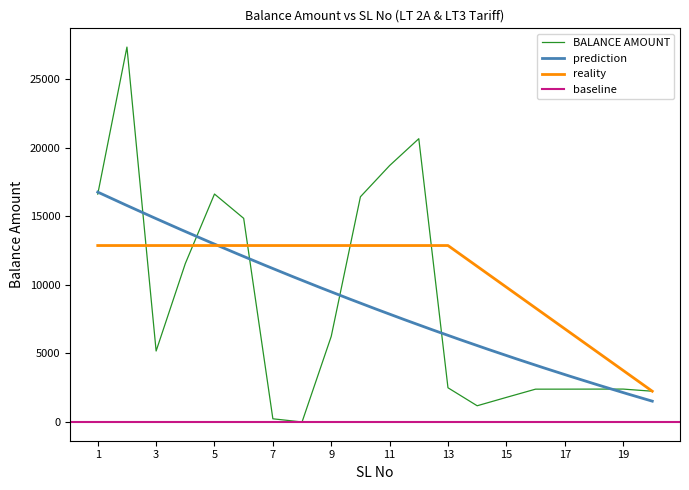

At which label does the data first exceed 5178?

1